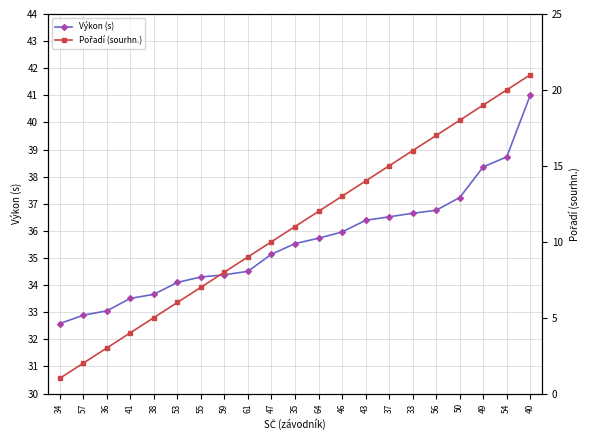

At which label does Výkon (s) first exceed 35?

47